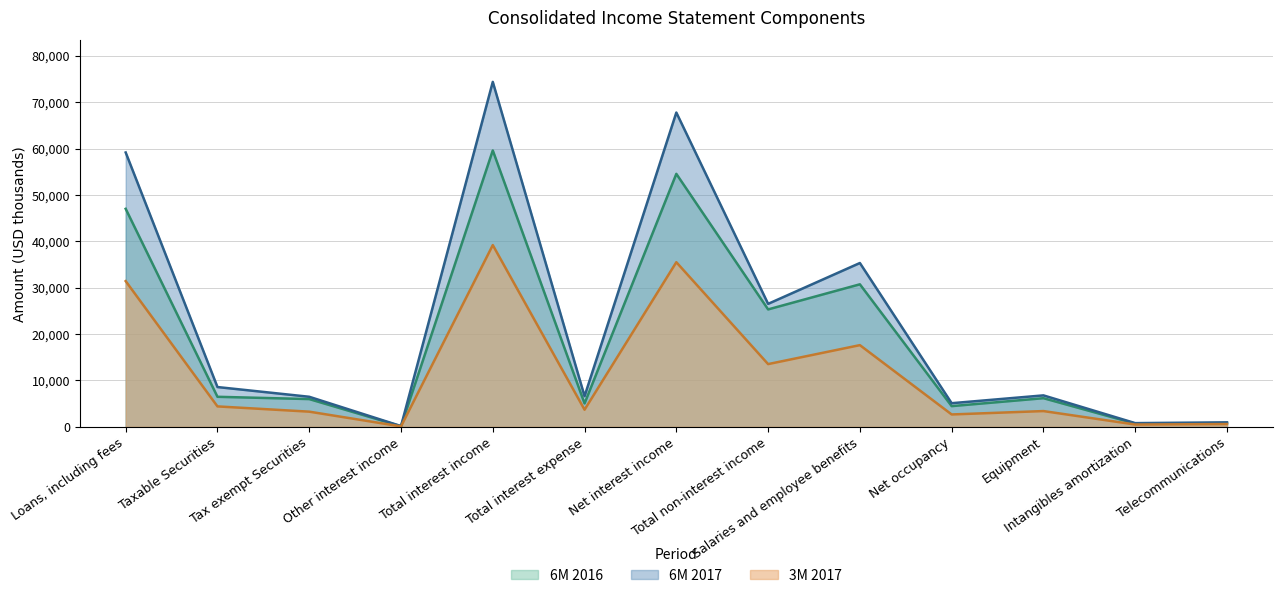

How many interior local peaks does the 6M 2017 series have?

4